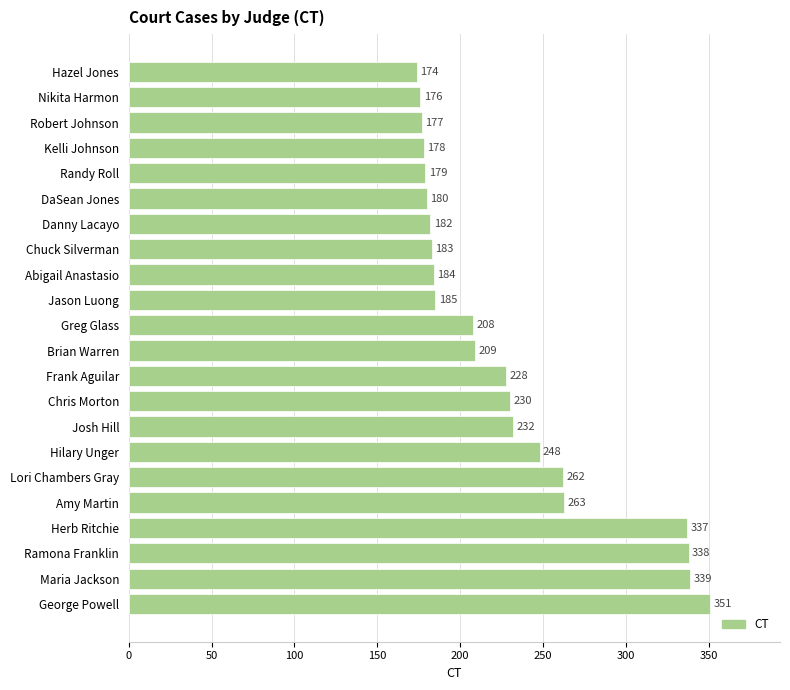

Reading bottom to top, extract all data points from this chart.

351	339	338	337	263	262	248	232	230	228	209	208	185	184	183	182	180	179	178	177	176	174